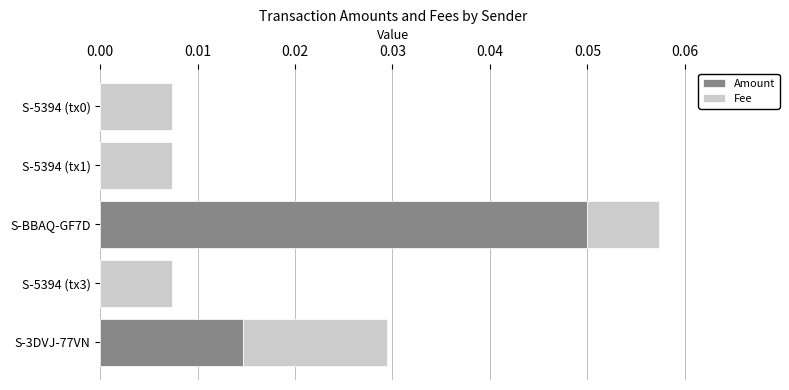

The value of Amount at S-5394 (tx1) is 0.0. True or false?

True